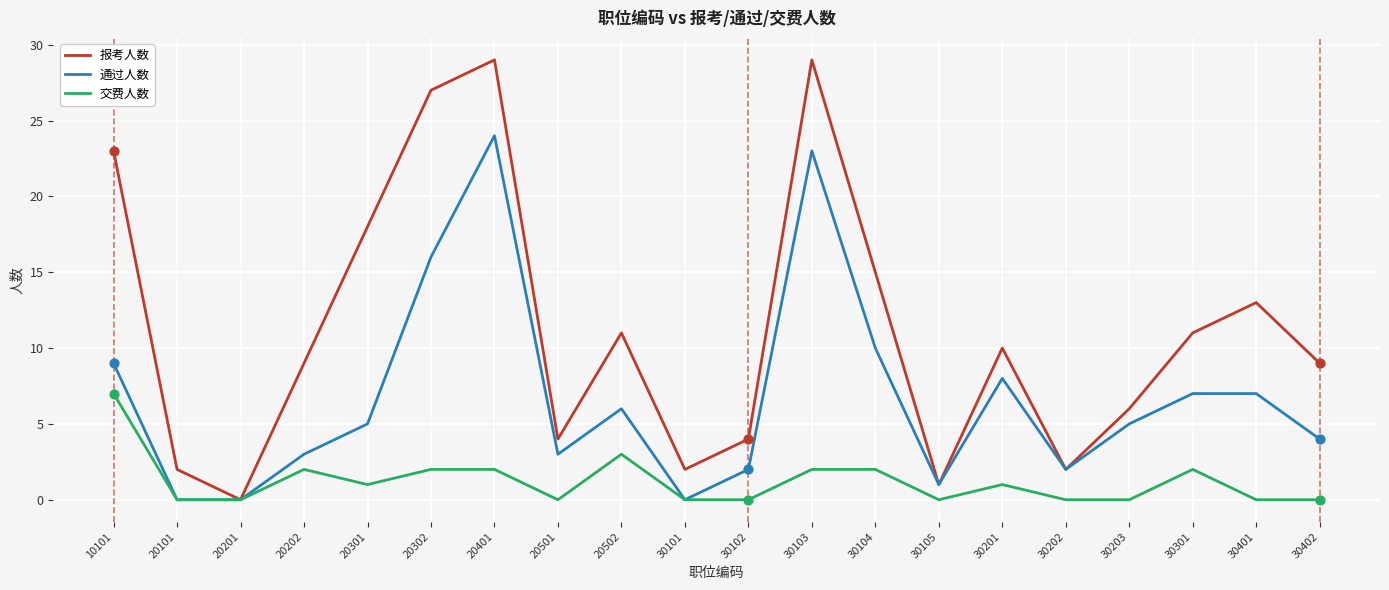

Which series has the largest total across all categories?

报考人数